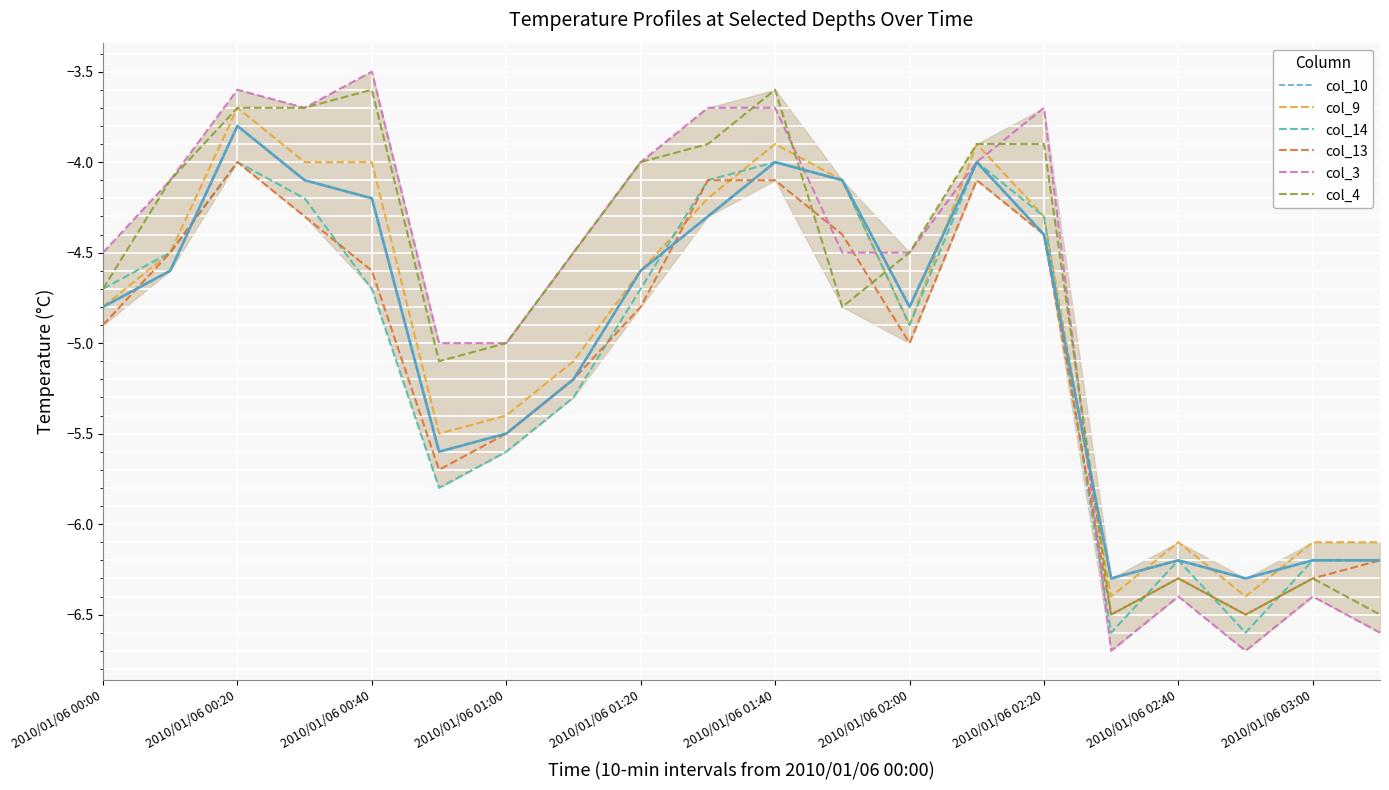

Which series has the widest spread of values?

col_3